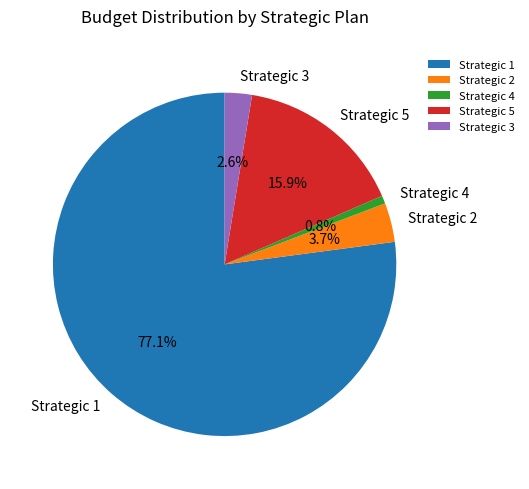

How many slices are in this pie chart?

5